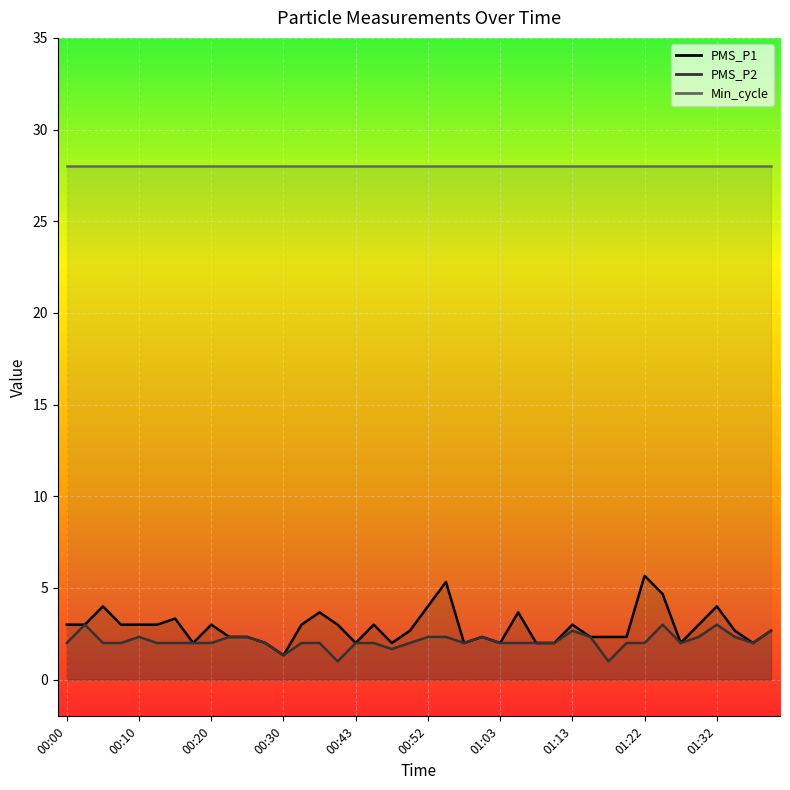

What position from the right is 00:05?

38